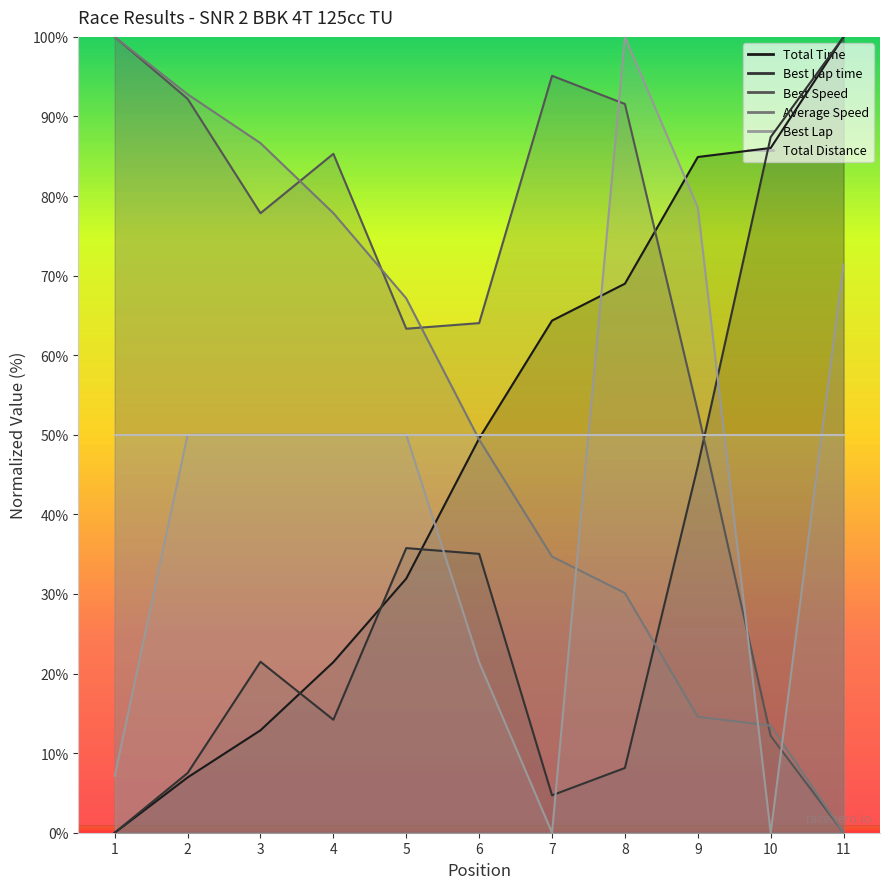

Is the value of Average Speed at 5 greater than the value of Best Lap at 10?

Yes